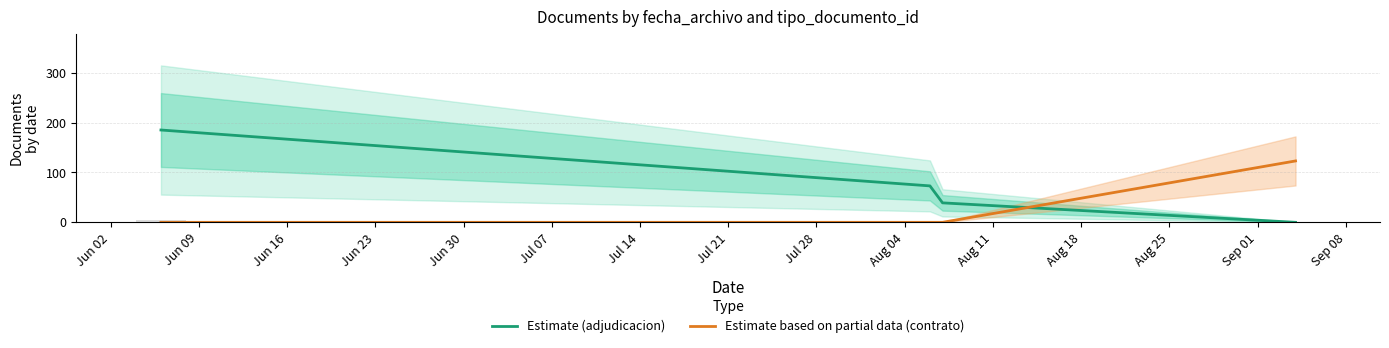

How many Estimate based on partial data (contrato) values are between 0 and 123?

4